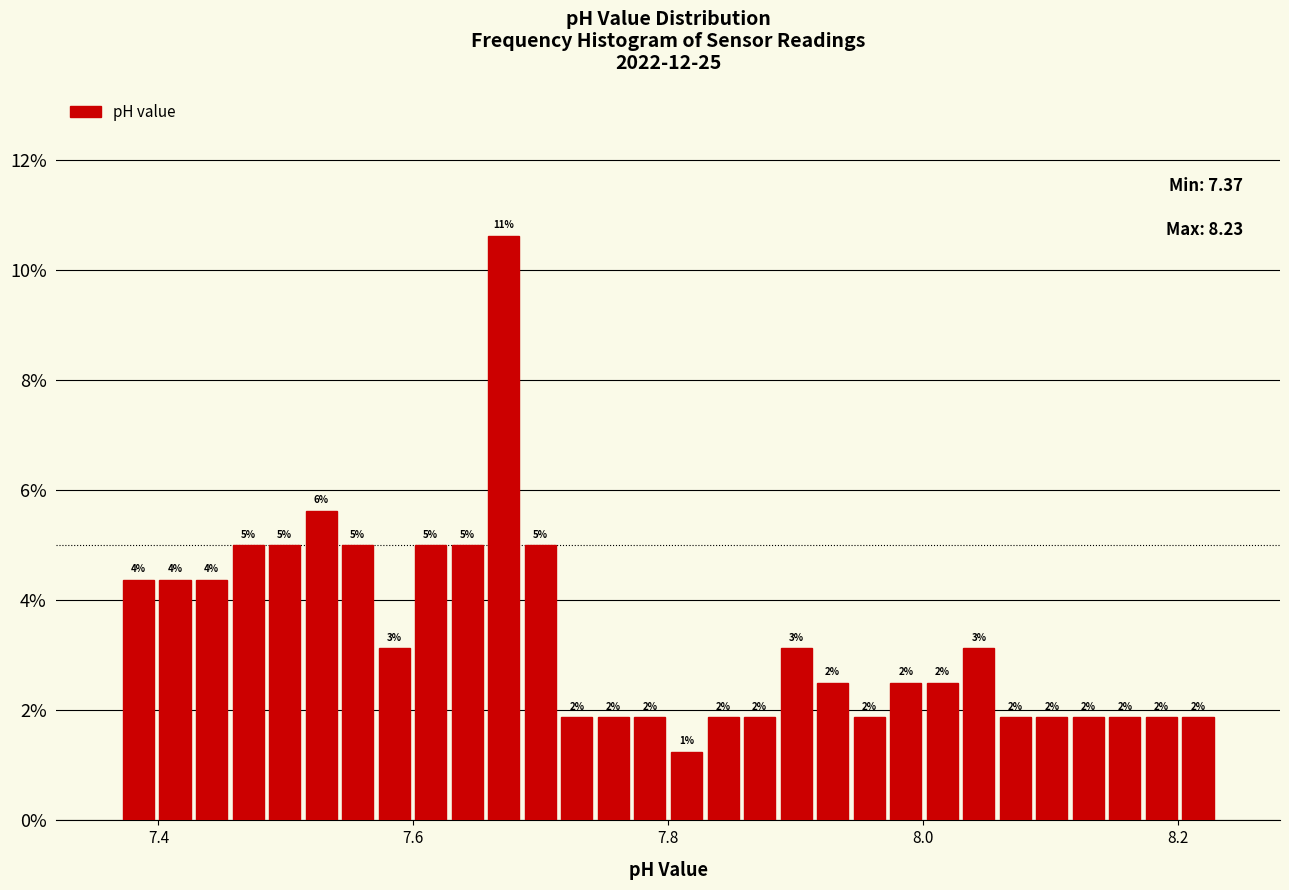

Around what value on the x-axis is the tallest bar? Give the approximate position of its centre, as read against the axis.

7.68